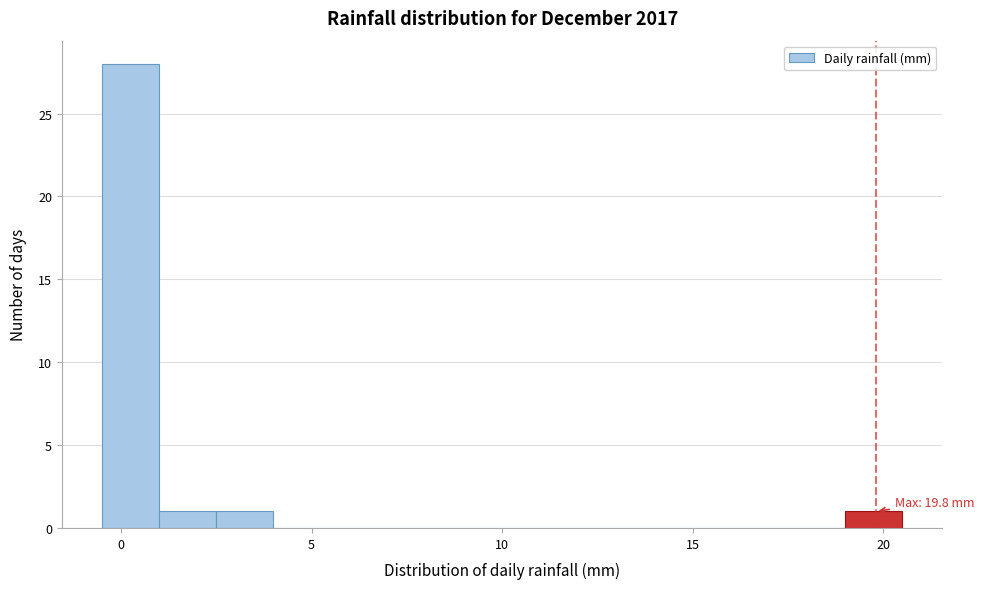

Read against the x-axis, roughly where is the centre of the tallest bar?

0.5